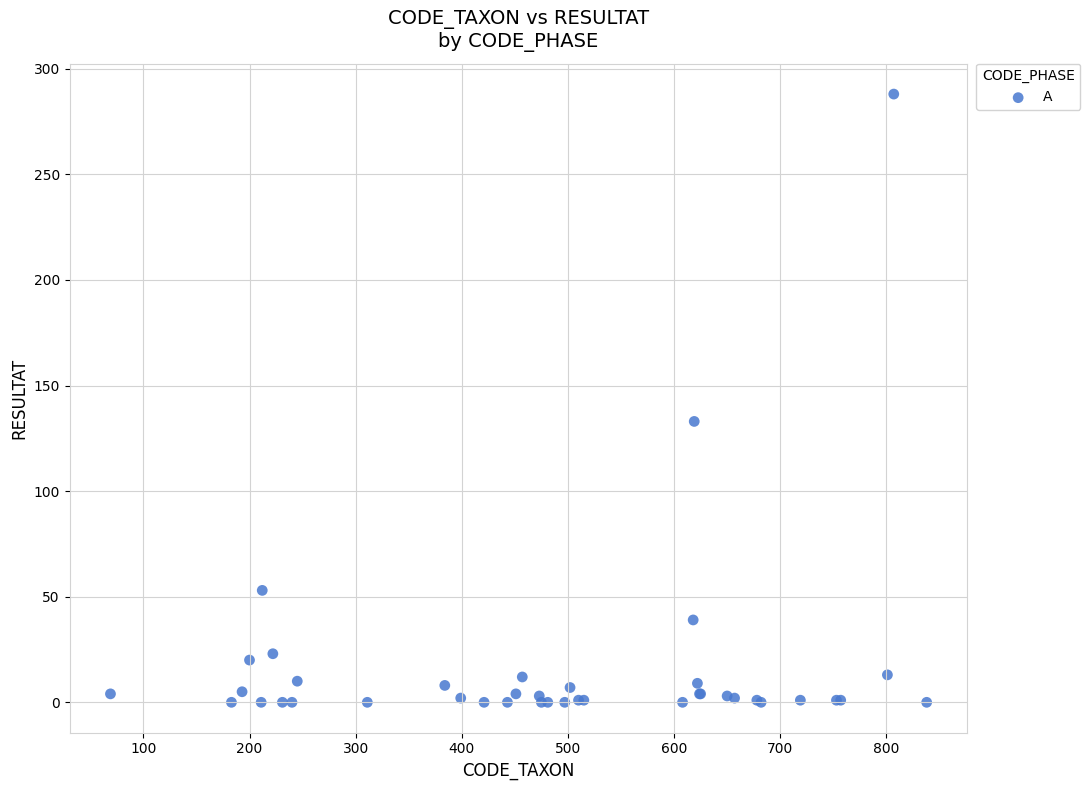

What Y value in the scatter plot is closest to 144?

133